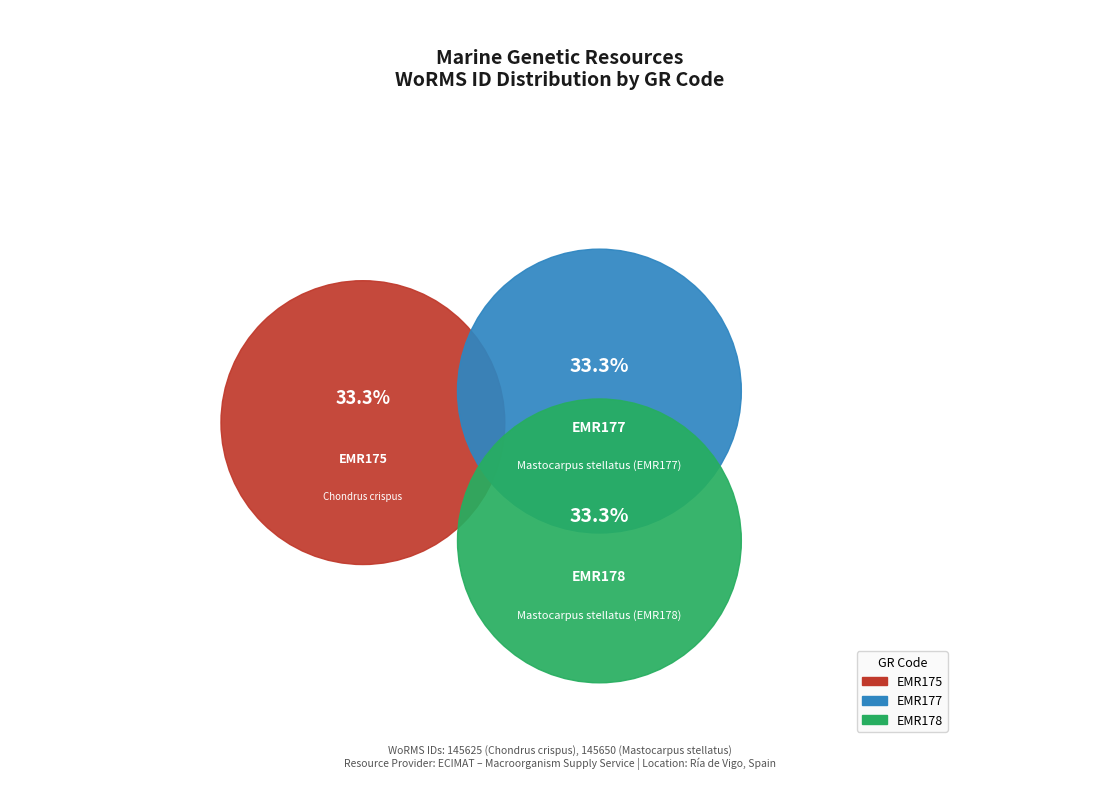

The EMR175 slice represents 22% of the pie. True or false?

False